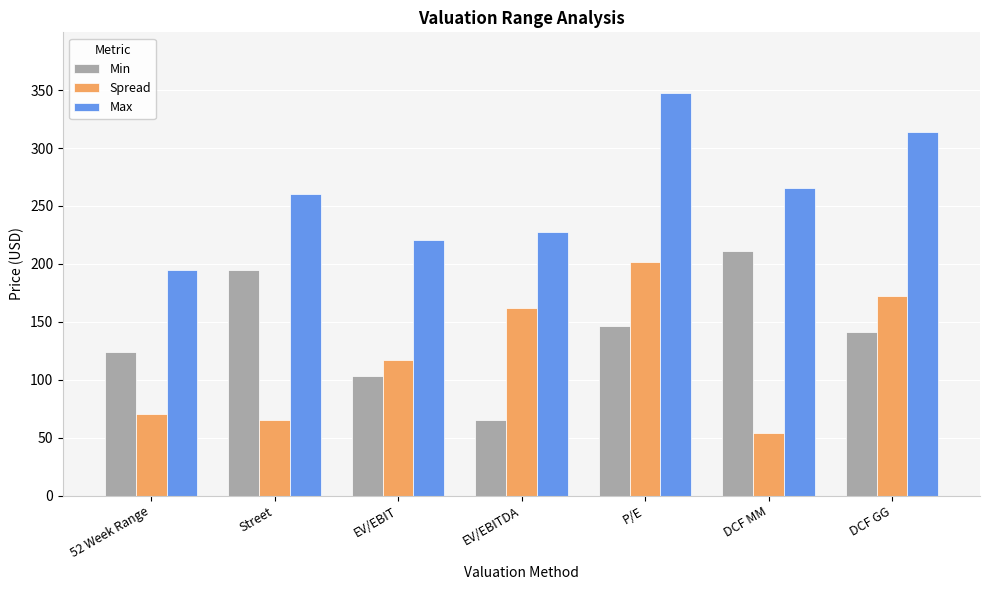

At which category is the sum across all series the highest?

P/E